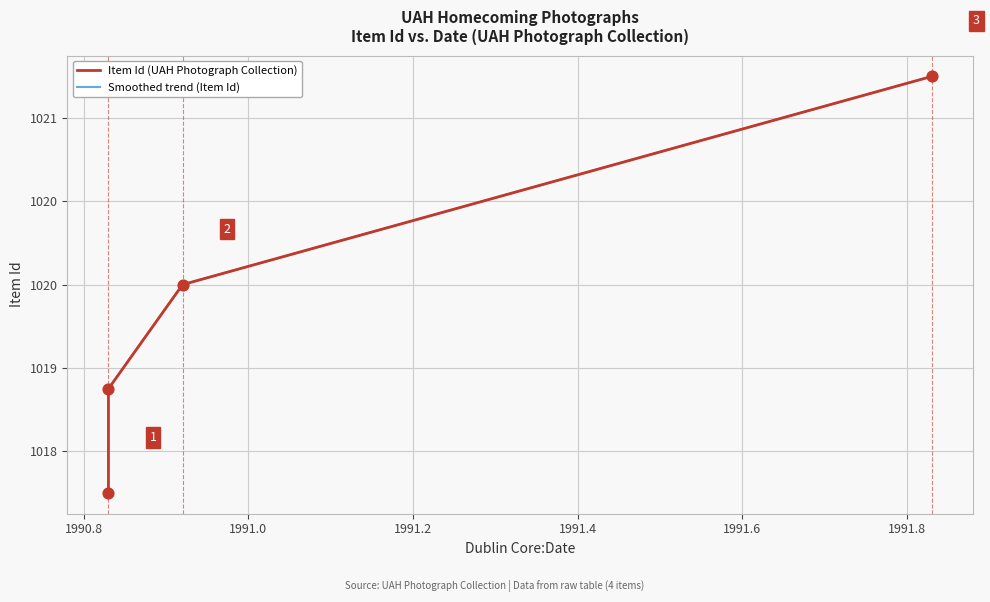

What is the ratio of the value at 1990-11 to the value at 1990-11?

1.0